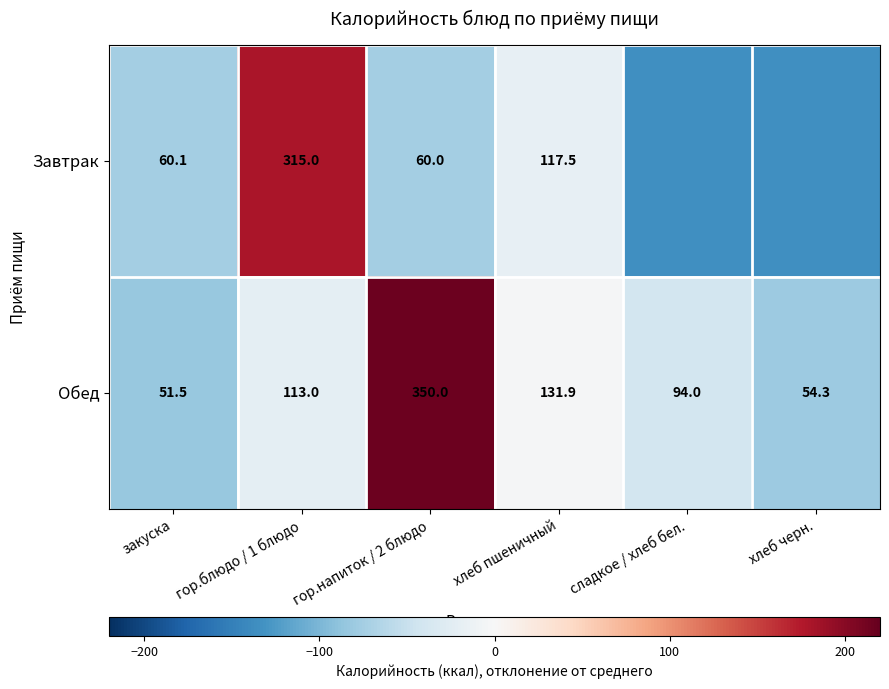

What is the difference between the Завтрак values at гор.блюдо / 1 блюдо and хлеб черн.?

315.0